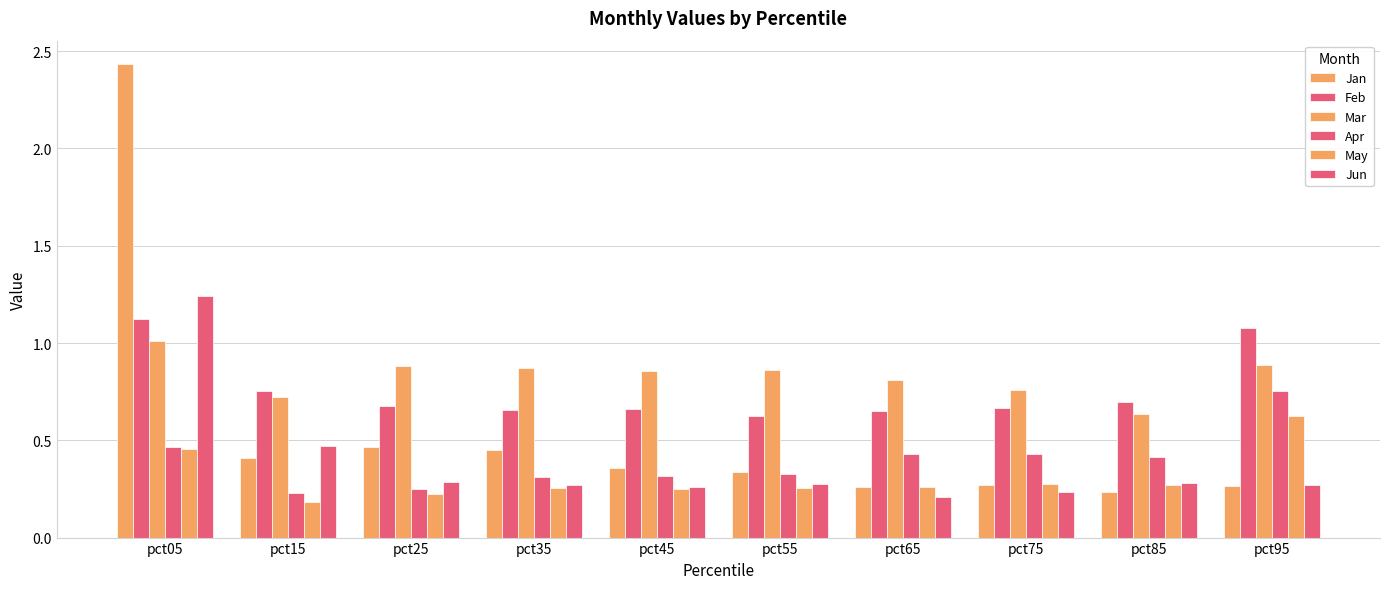

Reading right to left, transcribe all the data shown in this chart.

Jan: pct95=0.3	pct85=0.2	pct75=0.3	pct65=0.3	pct55=0.3	pct45=0.4	pct35=0.4	pct25=0.5	pct15=0.4	pct05=2.4
Feb: pct95=1.1	pct85=0.7	pct75=0.7	pct65=0.6	pct55=0.6	pct45=0.7	pct35=0.7	pct25=0.7	pct15=0.8	pct05=1.1
Mar: pct95=0.9	pct85=0.6	pct75=0.8	pct65=0.8	pct55=0.9	pct45=0.9	pct35=0.9	pct25=0.9	pct15=0.7	pct05=1.0
Apr: pct95=0.8	pct85=0.4	pct75=0.4	pct65=0.4	pct55=0.3	pct45=0.3	pct35=0.3	pct25=0.3	pct15=0.2	pct05=0.5
May: pct95=0.6	pct85=0.3	pct75=0.3	pct65=0.3	pct55=0.3	pct45=0.2	pct35=0.3	pct25=0.2	pct15=0.2	pct05=0.5
Jun: pct95=0.3	pct85=0.3	pct75=0.2	pct65=0.2	pct55=0.3	pct45=0.3	pct35=0.3	pct25=0.3	pct15=0.5	pct05=1.2